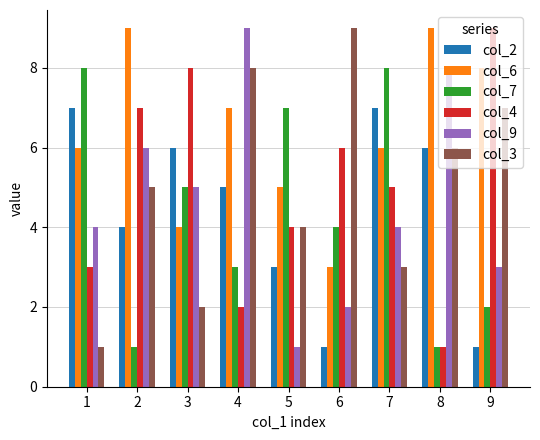

Reading left to right, what are all the values shown in this chart?

col_2: 1=7	2=4	3=6	4=5	5=3	6=1	7=7	8=6	9=1
col_6: 1=6	2=9	3=4	4=7	5=5	6=3	7=6	8=9	9=8
col_7: 1=8	2=1	3=5	4=3	5=7	6=4	7=8	8=1	9=2
col_4: 1=3	2=7	3=8	4=2	5=4	6=6	7=5	8=1	9=9
col_9: 1=4	2=6	3=5	4=9	5=1	6=2	7=4	8=8	9=3
col_3: 1=1	2=5	3=2	4=8	5=4	6=9	7=3	8=6	9=7